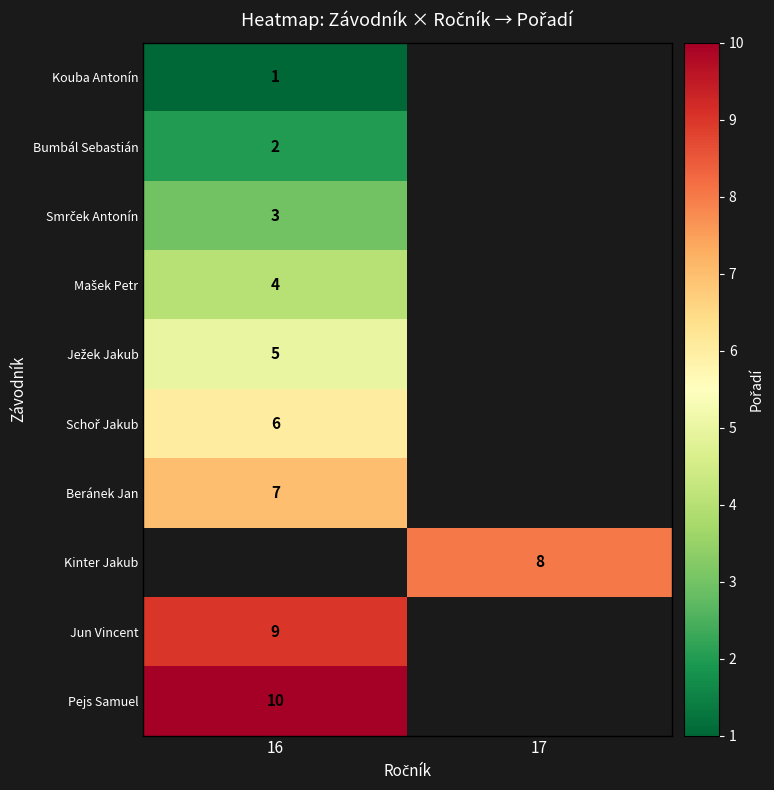

True or false: Bumbál Sebastián has a value of 1 at 16.

False